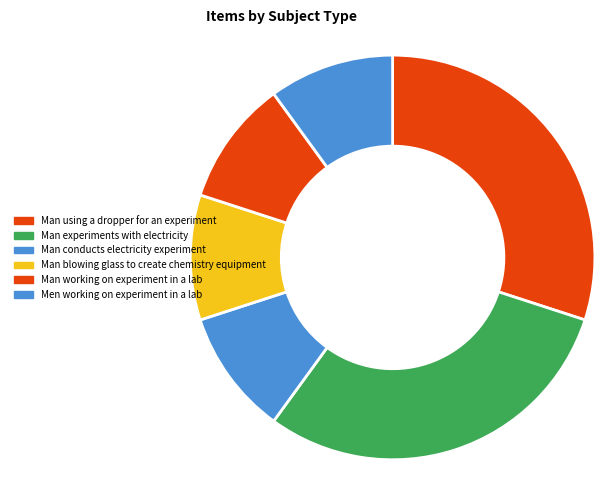

Does any single category account for the majority?

No